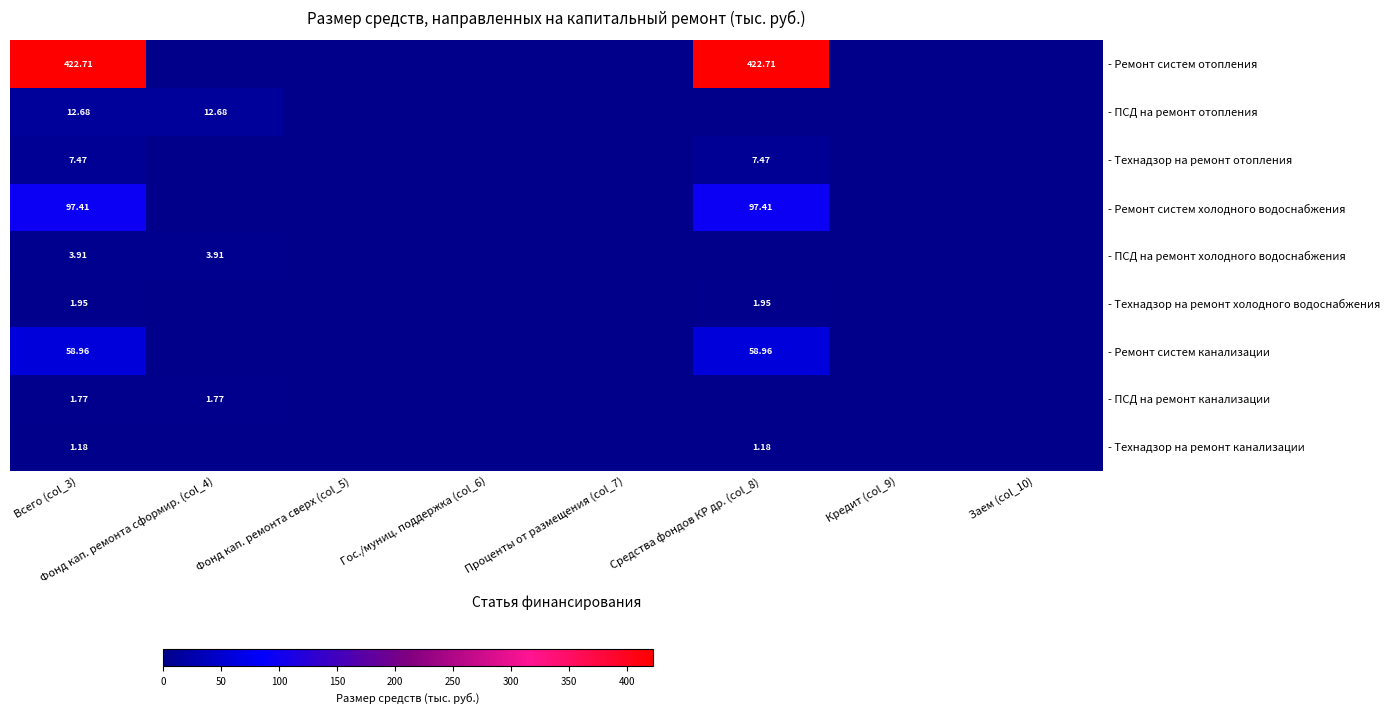

At Всего (col_3), list the series in order from smallest to largest.

- Технадзор на ремонт канализации, - ПСД на ремонт канализации, - Технадзор на ремонт холодного водоснабжения, - ПСД на ремонт холодного водоснабжения, - Технадзор на ремонт отопления, - ПСД на ремонт отопления, - Ремонт систем канализации, - Ремонт систем холодного водоснабжения, - Ремонт систем отопления